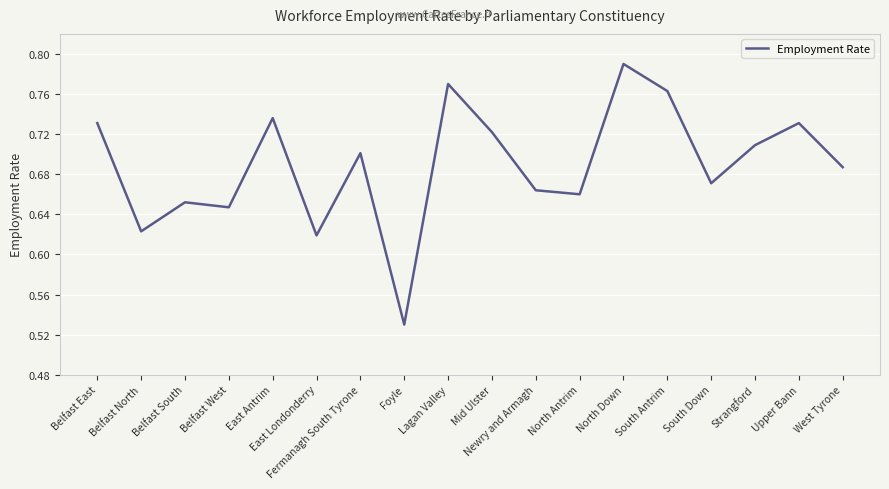

How many lines are shown in the chart?

1